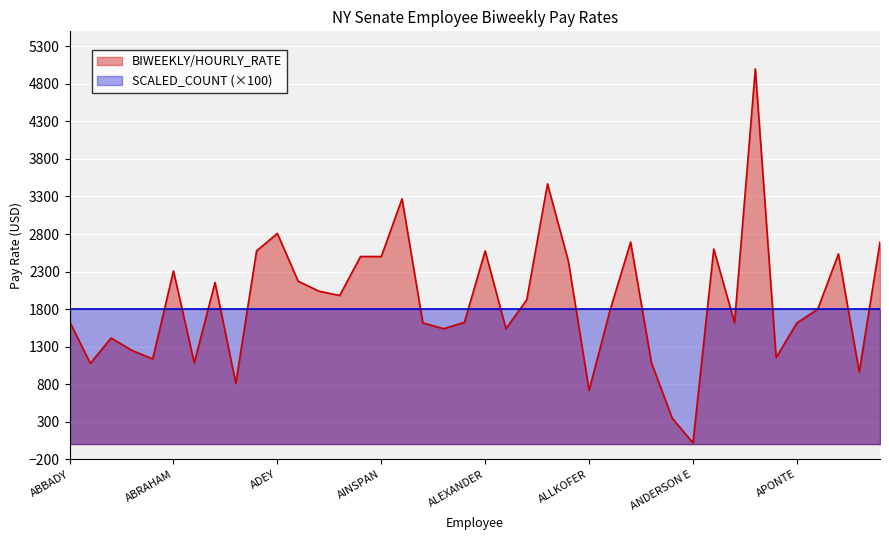

How many categories are shown in the chart?

40